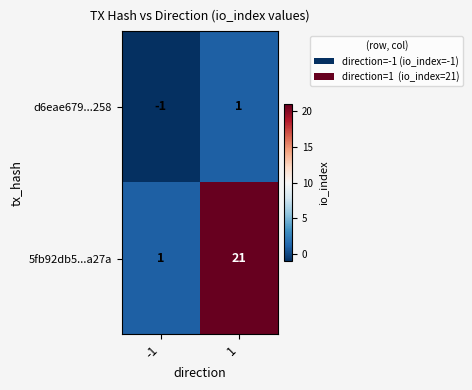

Rank the series by their average value, from highest to lowest.

5fb92db5...a27a, d6eae679...258